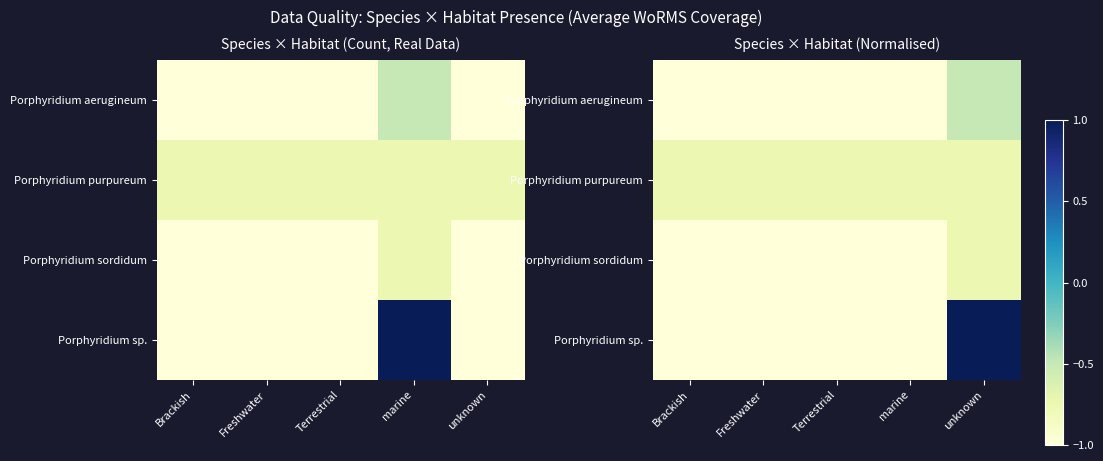

Which has a higher value, Terrestrial or Brackish?

Terrestrial